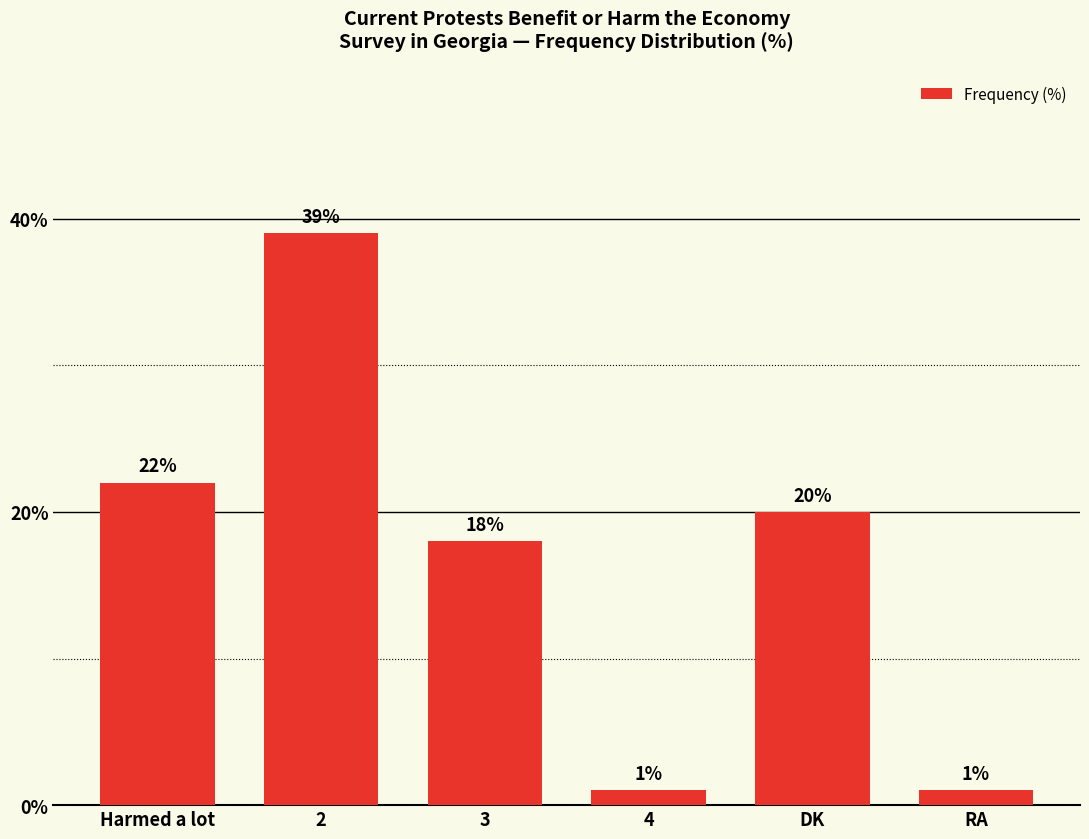

What is the label of the 6th bar from the left?

RA